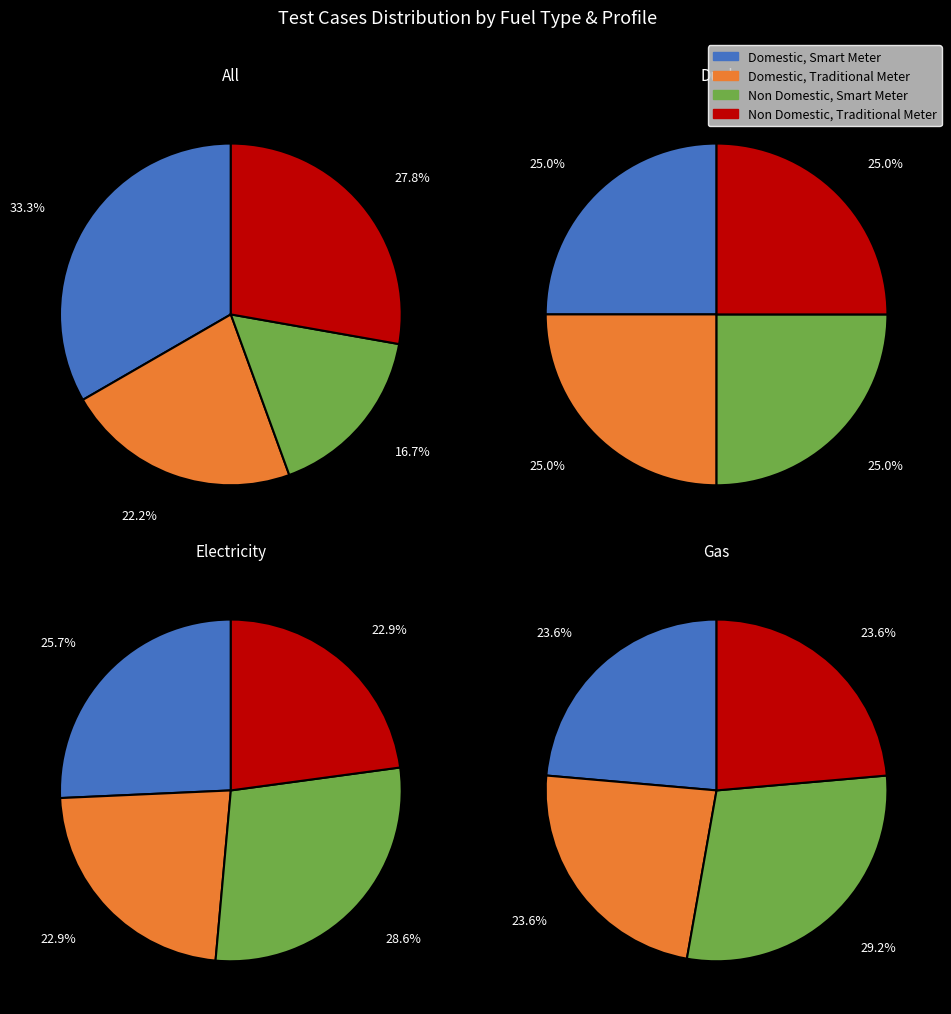

Does any single category account for the majority?

No